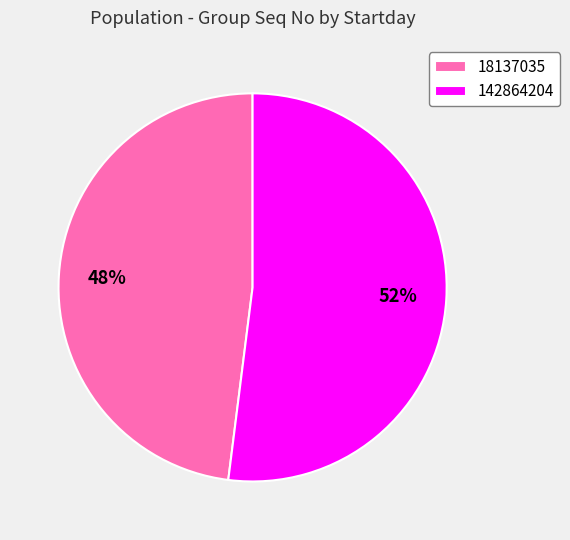

What is the smallest slice in the pie chart?

18137035